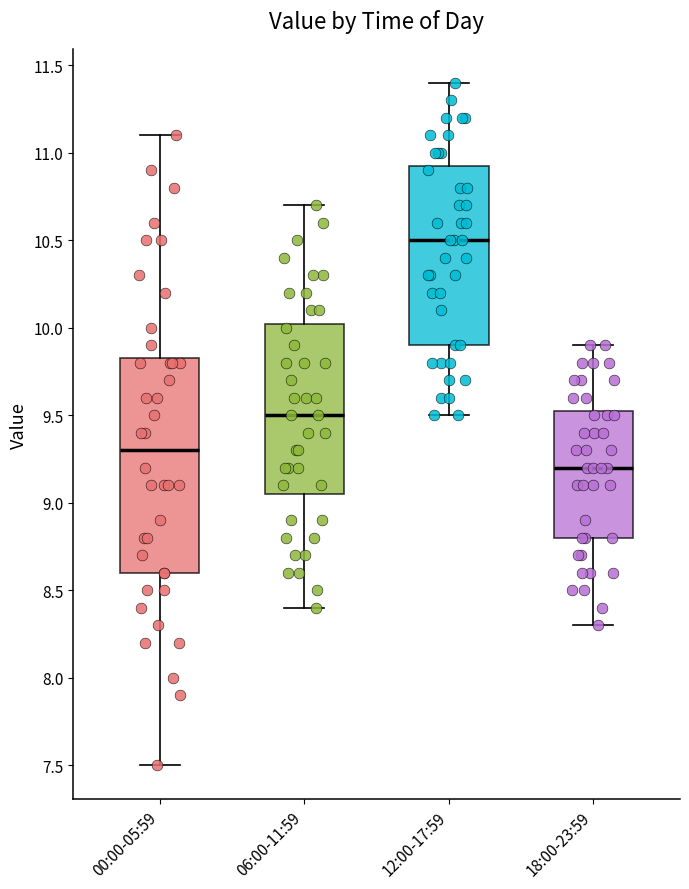

Comparing the boxes themselves (not the whiskers), which one is the tallest?

00:00-05:59